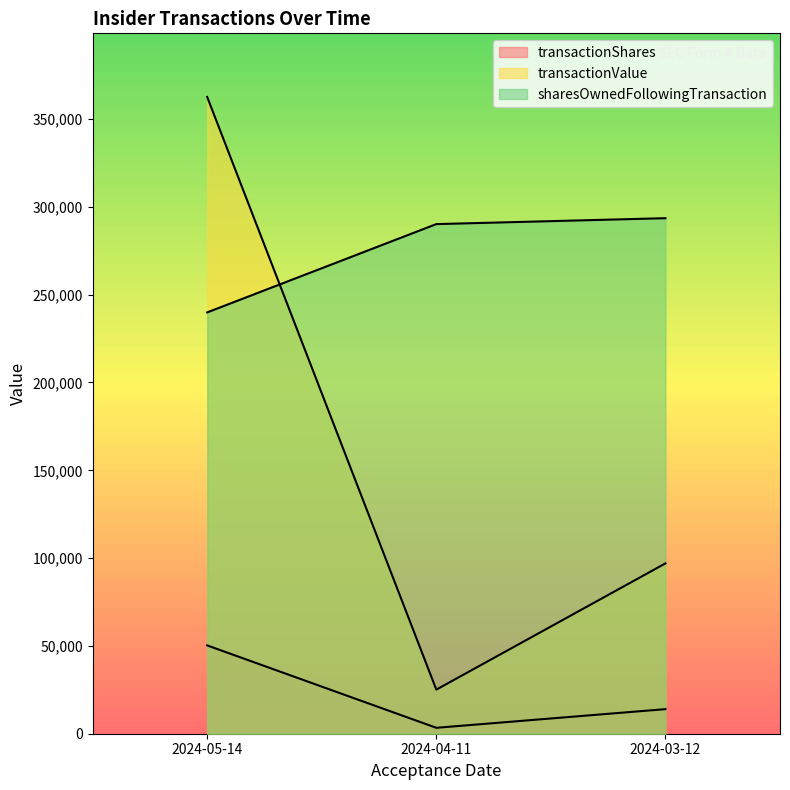

Is the value of transactionValue at 2024-04-11 greater than the value of transactionShares at 2024-05-14?

No